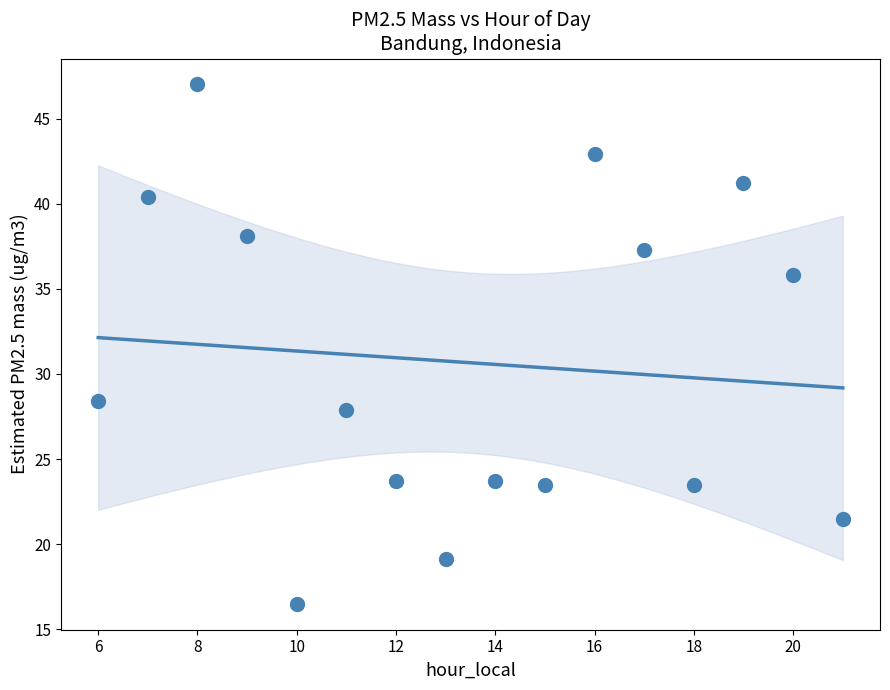

What Y value in the scatter plot is closest to 31?

28.4